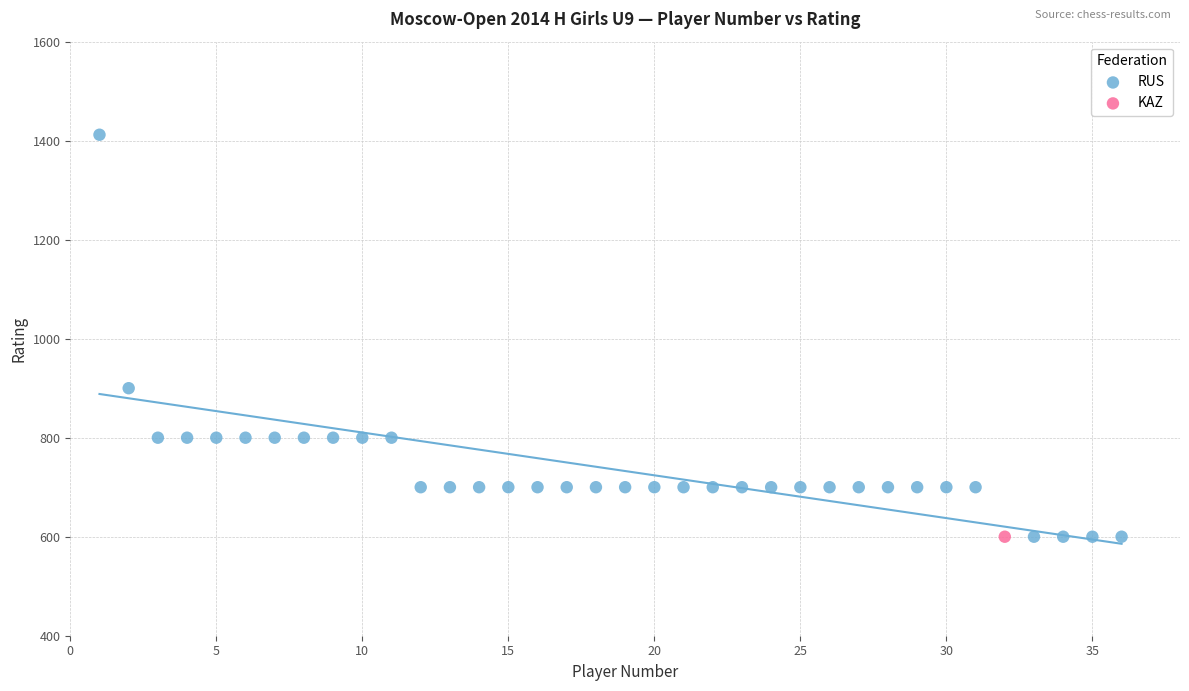

What are all the series names shown in the legend?

RUS, KAZ